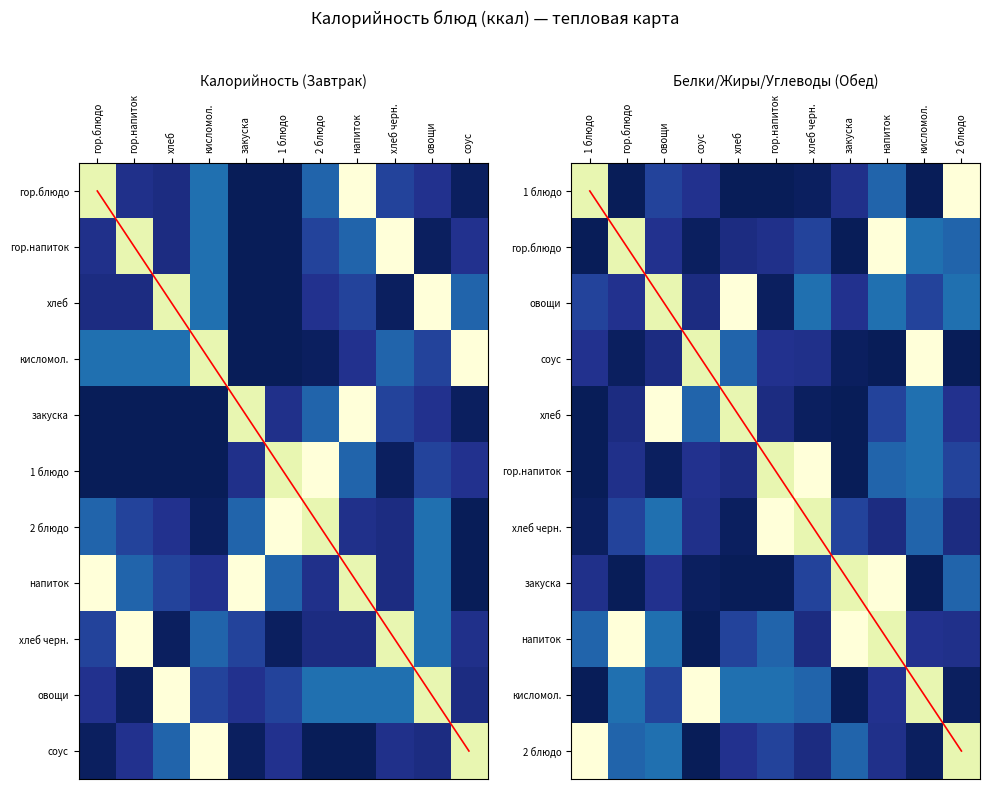

Rank the series at хлеб from highest to lowest value.

овощи, хлеб, кисломол., соус, напиток, 2 блюдо, гор.блюдо, гор.напиток, хлеб черн., закуска, 1 блюдо